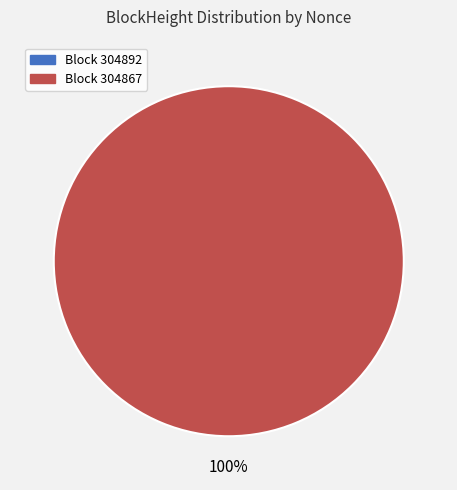

To the nearest percent, what is the combined percentage of 304892 and 304867?

100%